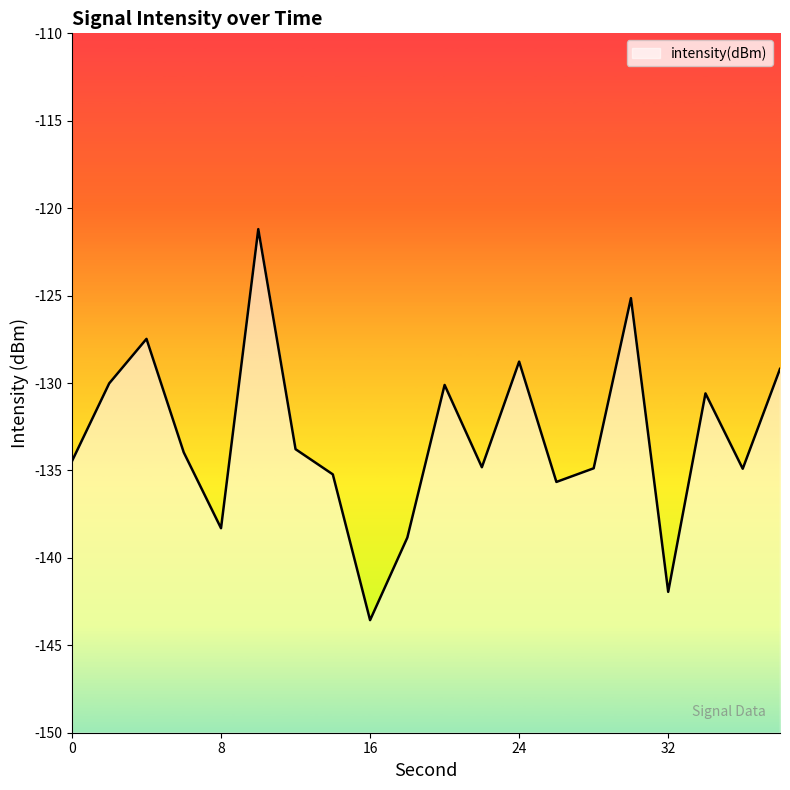

True or false: the data shows -88.0 at 26.

False